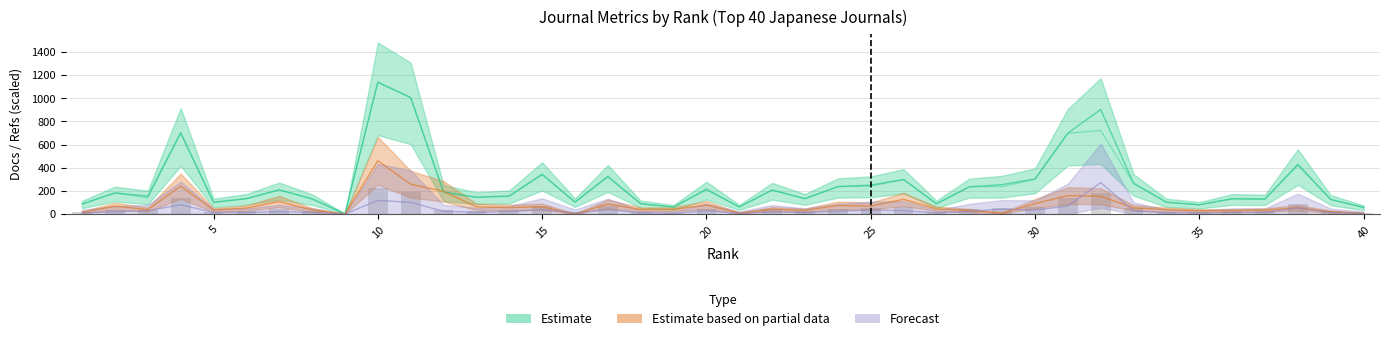

What is the maximum value for Total Docs. (3years)?

1139.0